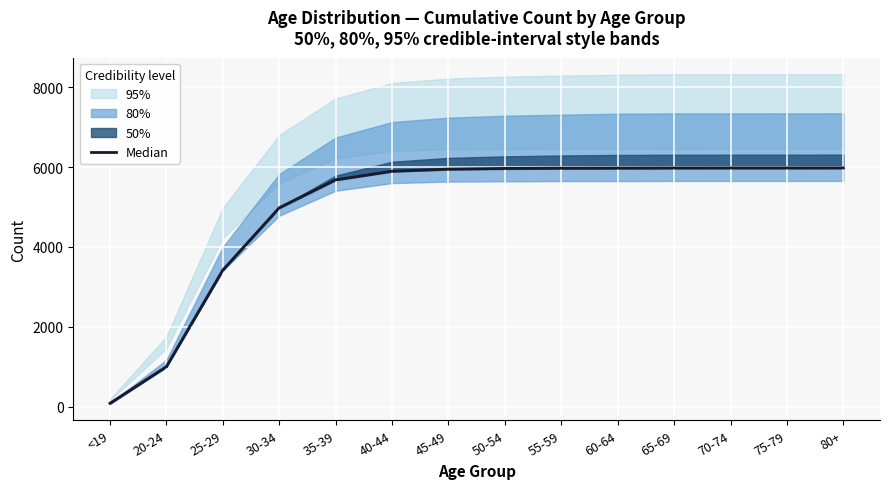

Reading left to right, what are all the values shown in this chart?

90	1007	3422	4981	5681	5896	5948	5965	5972	5974	5977	5978	5978	5979